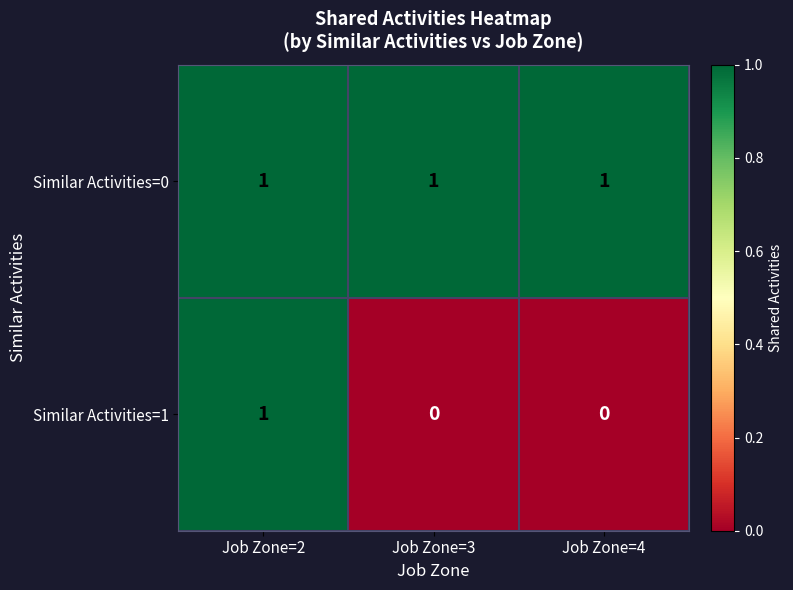

The value of Similar Activities=1 at Job Zone=3 is 1. True or false?

False